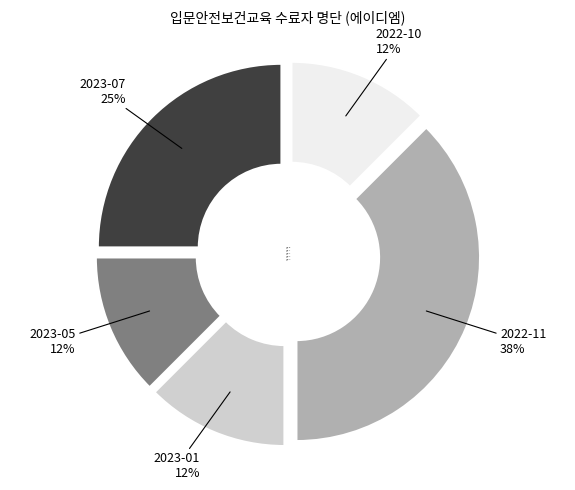

What is the largest slice in the pie chart?

2022-11 38%